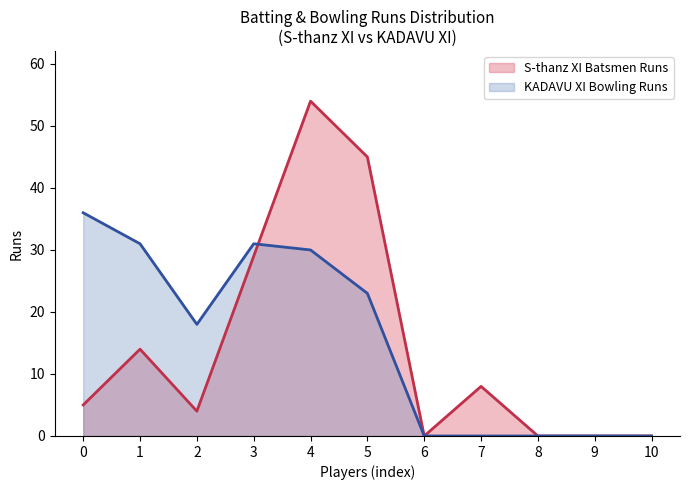

At which category does the chart reach its peak across all series?

4